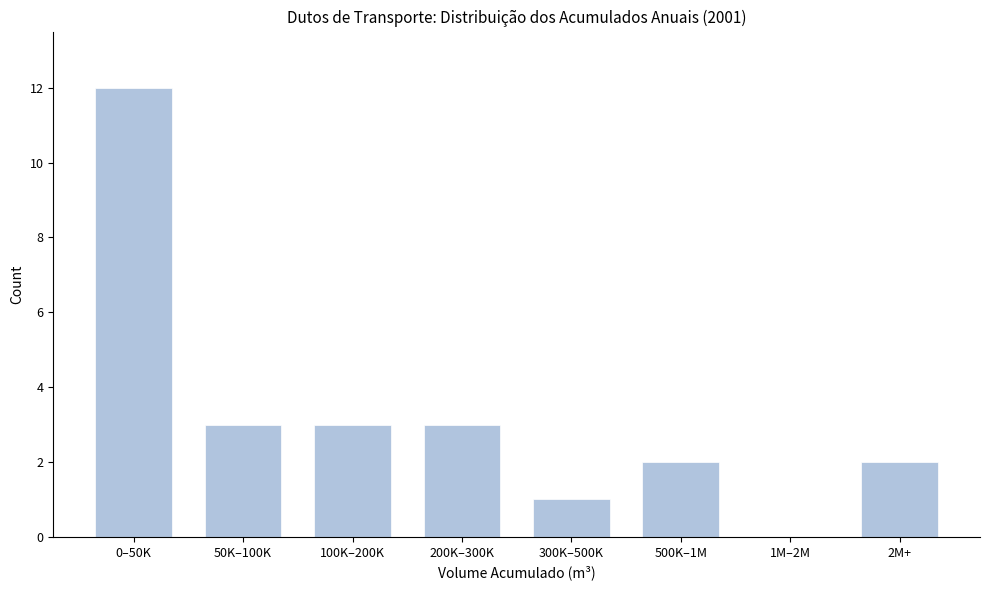

Reading left to right, transcribe all the data shown in this chart.

0–50K=12	50K–100K=3	100K–200K=3	200K–300K=3	300K–500K=1	500K–1M=2	1M–2M=0	2M+=2